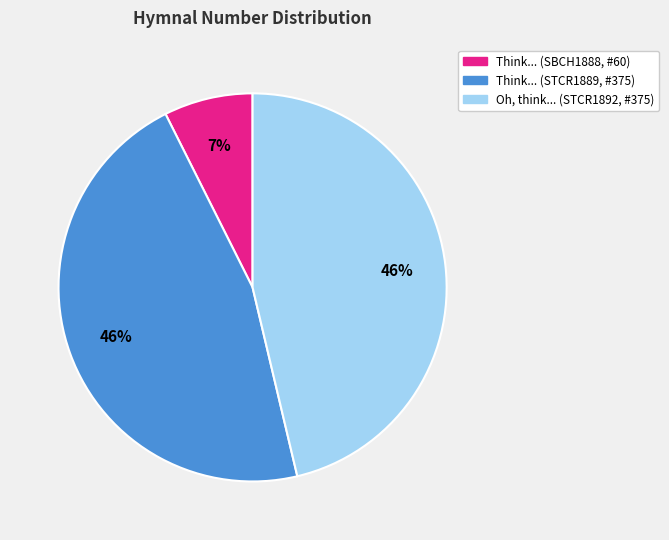

To the nearest percent, what is the difference between the largest and smallest slice percentages?

39%